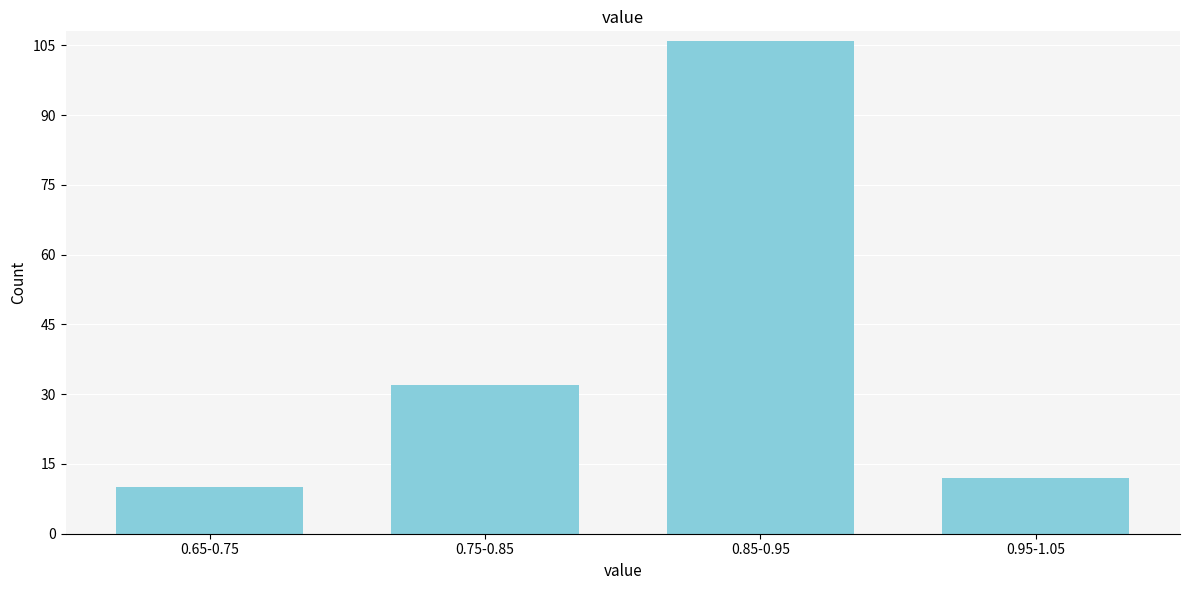

Reading left to right, list all the values displayed in this chart.

0.65-0.75=10	0.75-0.85=32	0.85-0.95=106	0.95-1.05=12